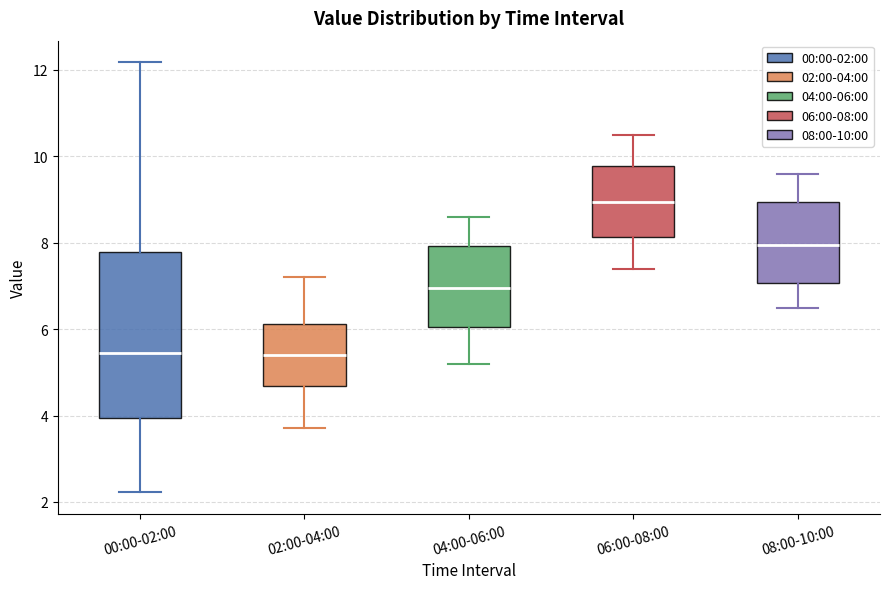

Which box is the tallest, from its lower edge to its upper edge?

00:00-02:00